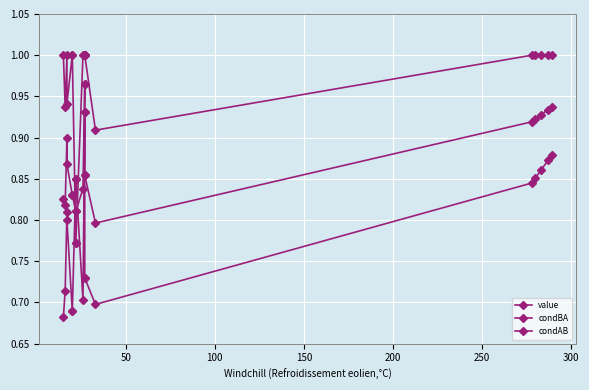

True or false: condBA and condAB intersect in this chart.

True